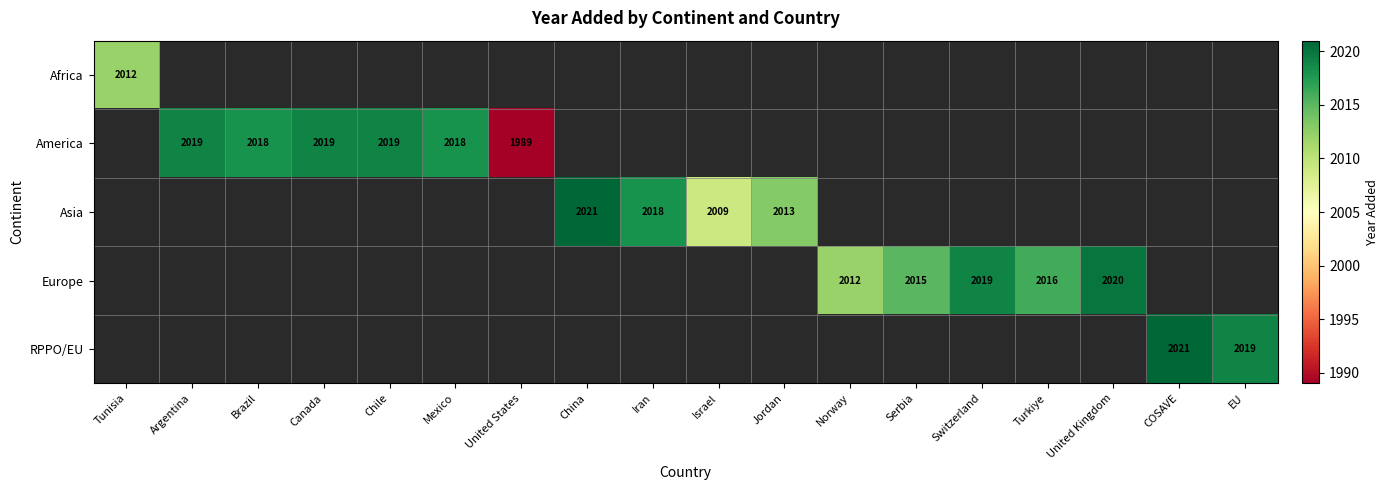

The Europe series shows 2697 at Norway. True or false?

False